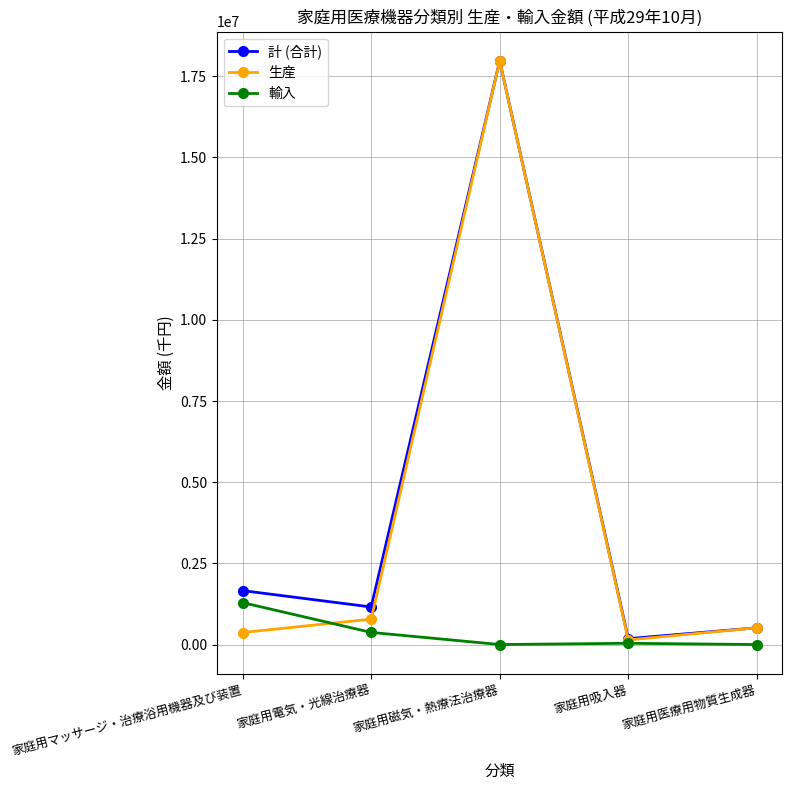

At which category is the sum across all series the highest?

家庭用磁気・熱療法治療器